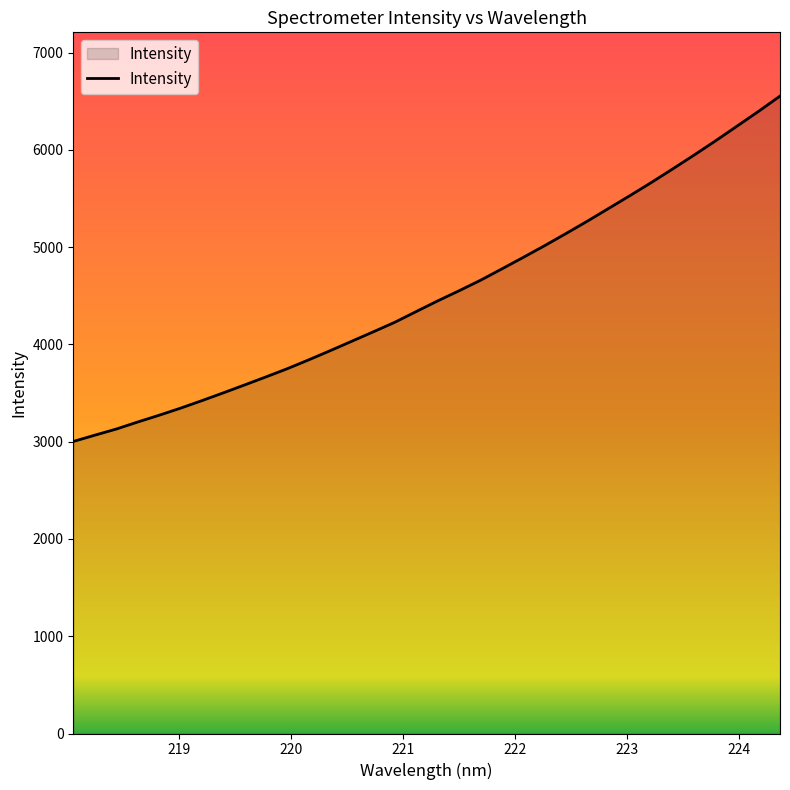

List the labels in order of value, smallest first.

218.0596, 218.2508, 218.442, 218.6332, 218.8244, 219.0156, 219.2067, 219.3979, 219.589, 219.7801, 219.9712, 220.1623, 220.3533, 220.5444, 220.7354, 220.9264, 221.1174, 221.3083, 221.4993, 221.6902, 221.8812, 222.0721, 222.263, 222.4538, 222.6447, 222.8355, 223.0264, 223.2172, 223.408, 223.5987, 223.7895, 223.9802, 224.1709, 224.3616